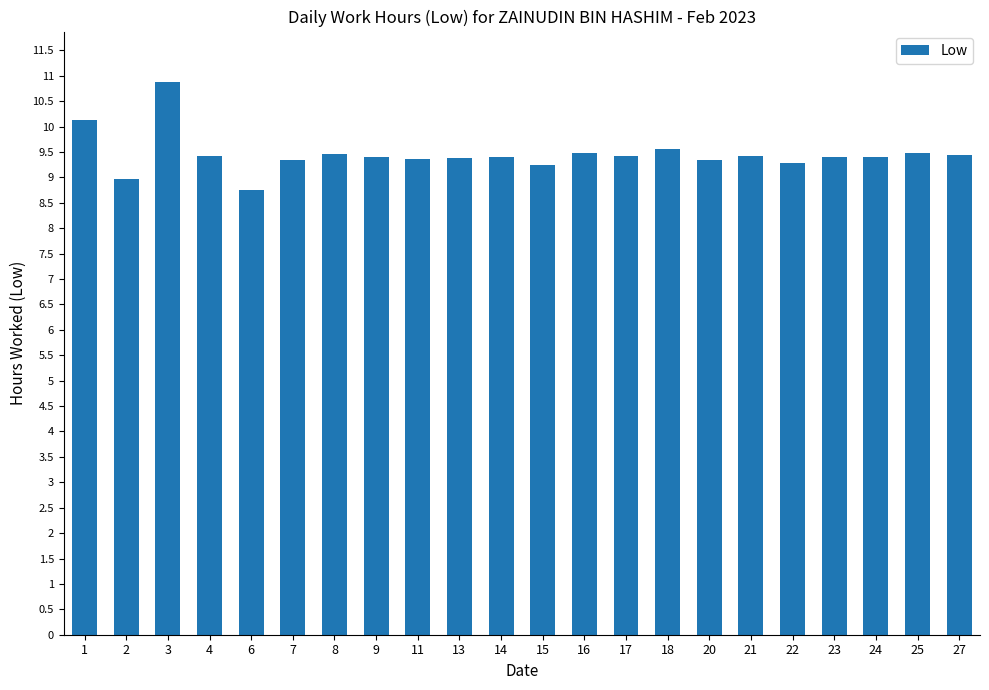

What is the average value?

9.5